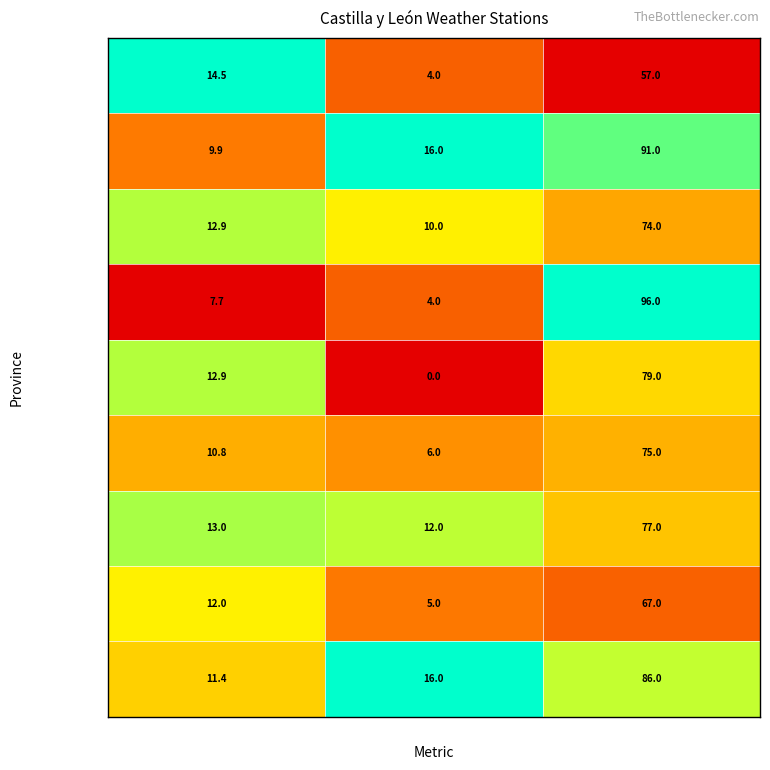

The Segovia series shows 6.0 at Velocidade do vento (km/h). True or false?

True